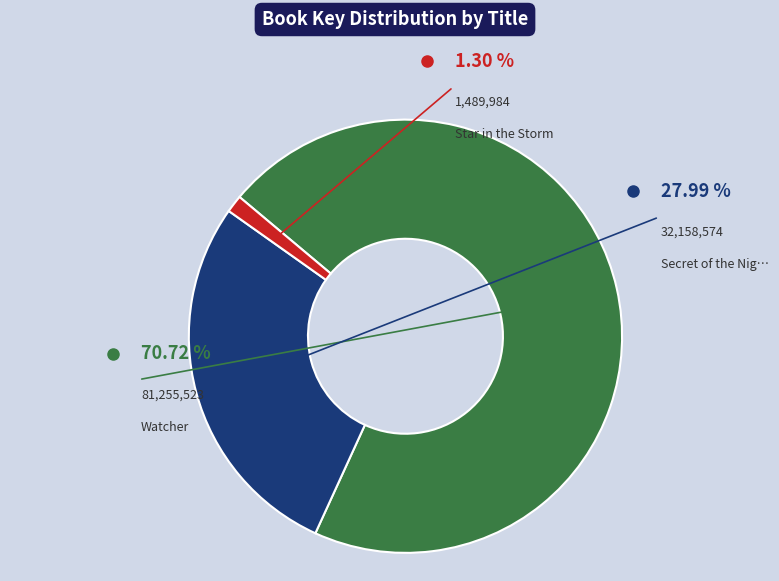

To the nearest percent, what is the difference between the Star in the Storm and Watcher slice percentages?

69%